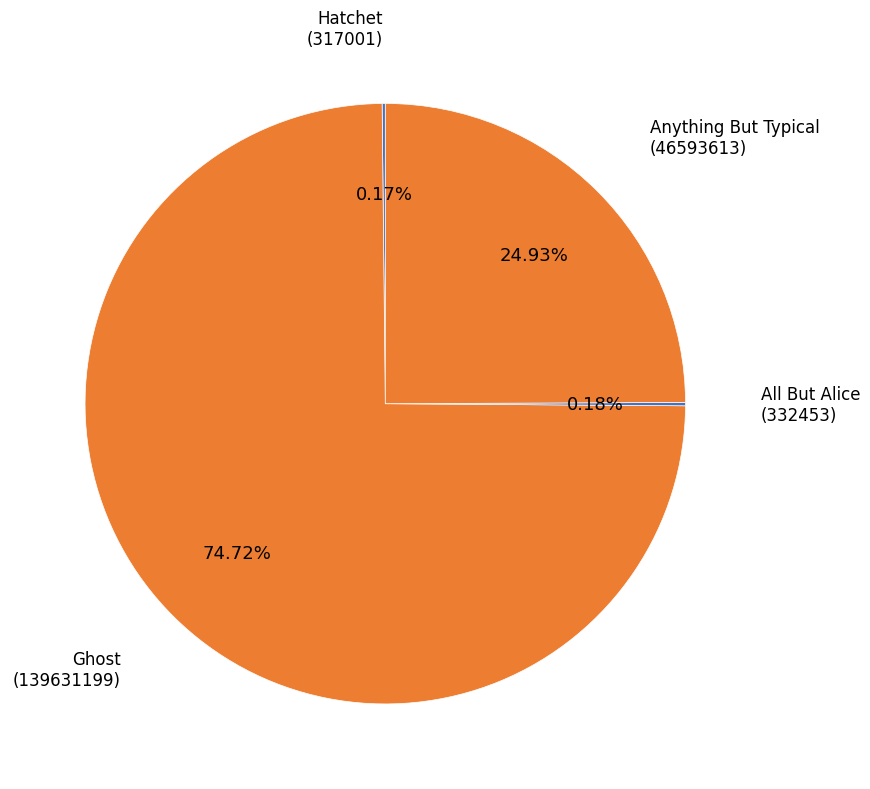

To the nearest percent, what is the average slice percentage?

25%